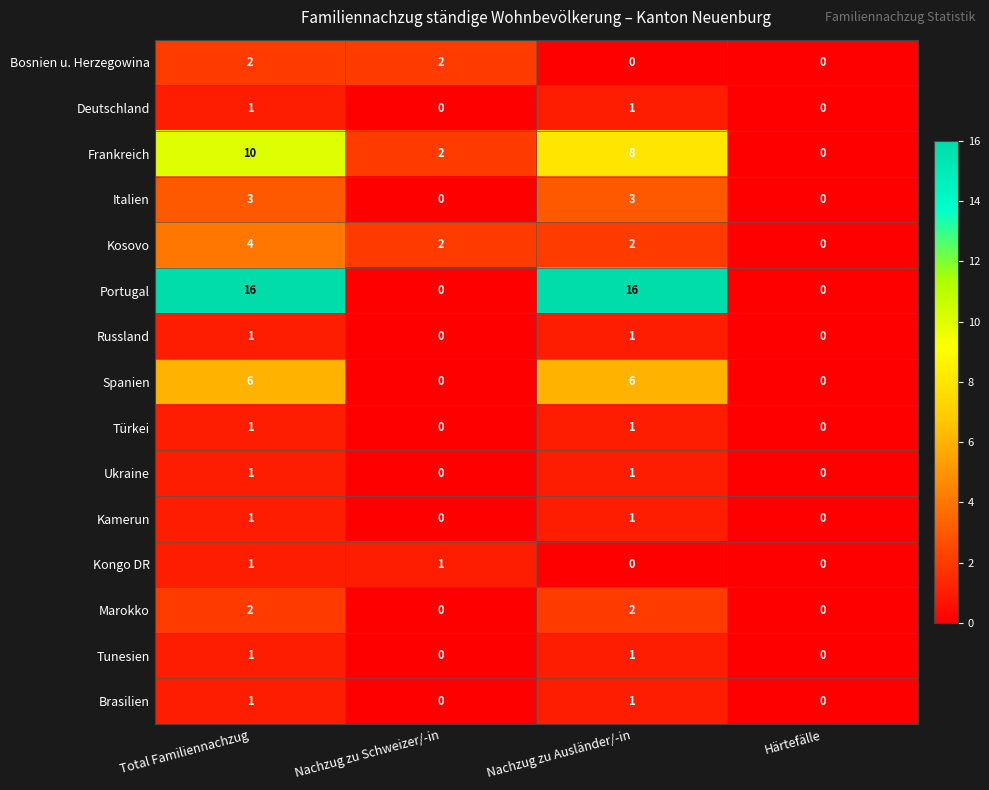

Is it true that Spanien equals 2 at Total Familiennachzug?

False